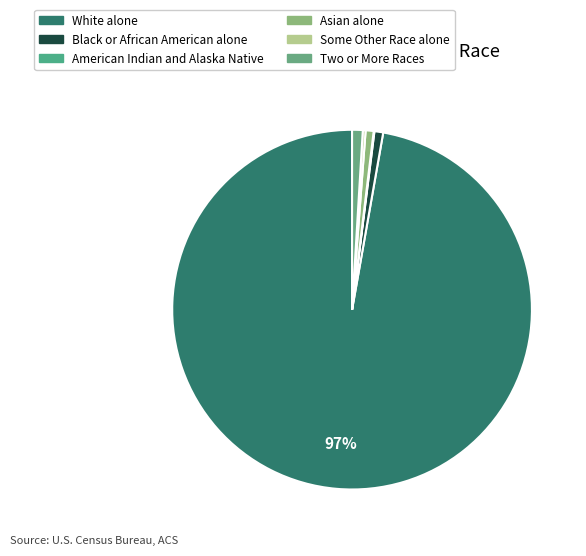

Does Asian alone account for over 50% of the chart?

No